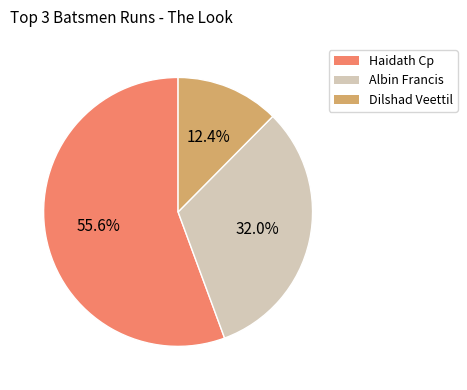

How many slices are in this pie chart?

3